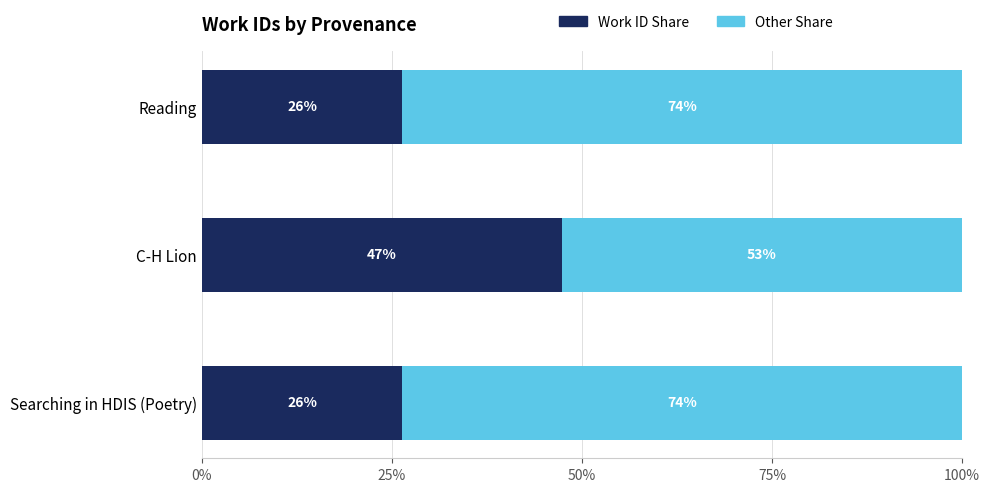

Which series has the largest total across all categories?

Other Share